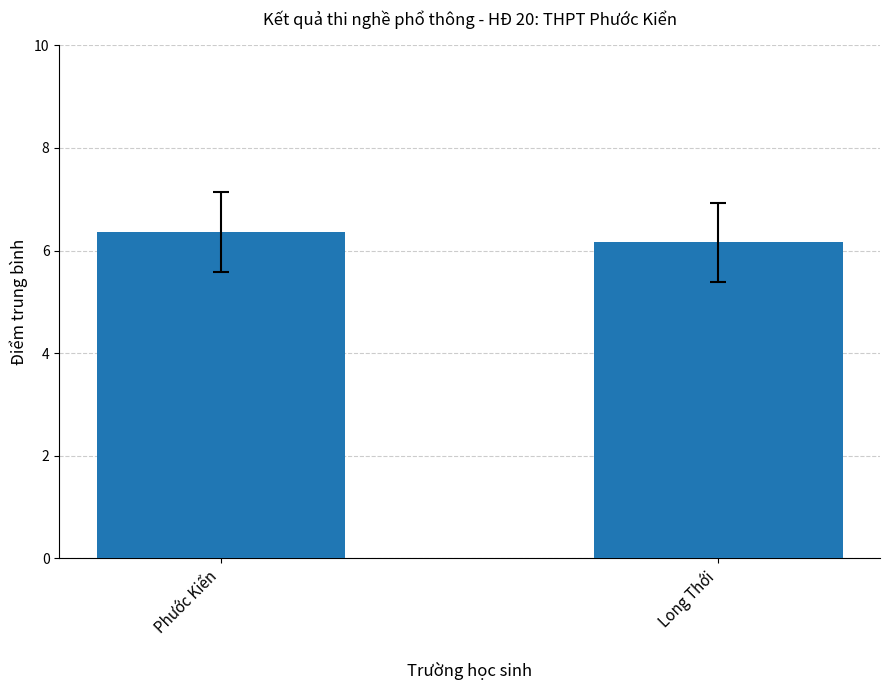

List the labels in order of value, smallest first.

Long Thới, Phước Kiển